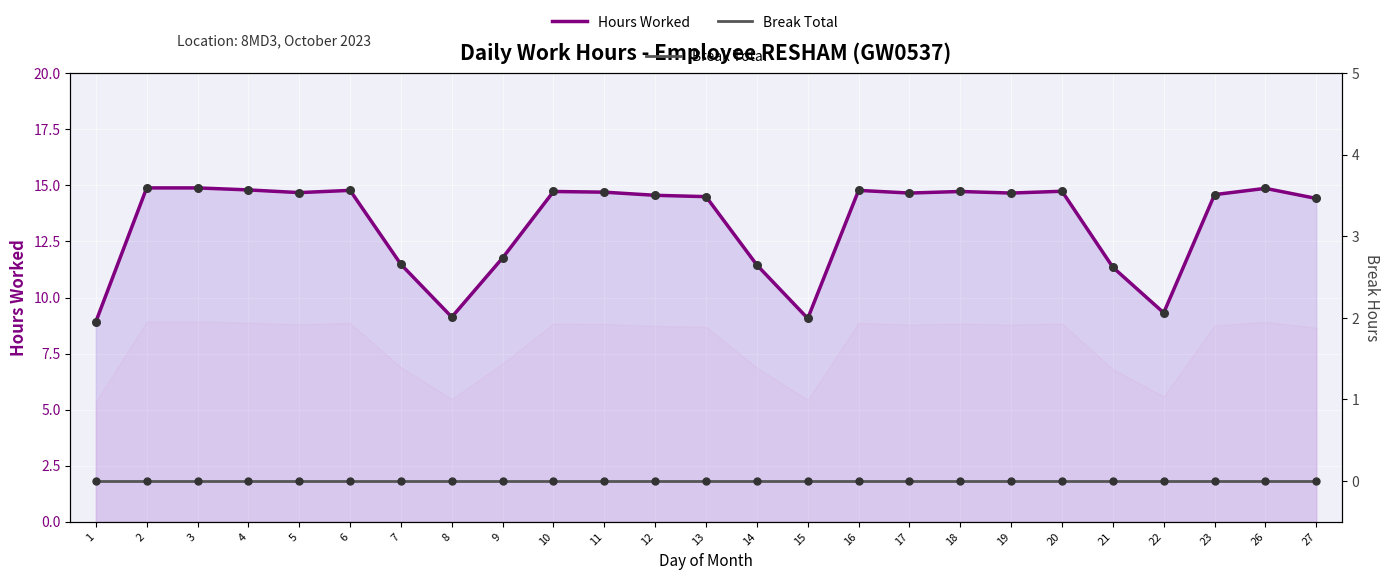

Which series has the largest total across all categories?

Hours Worked